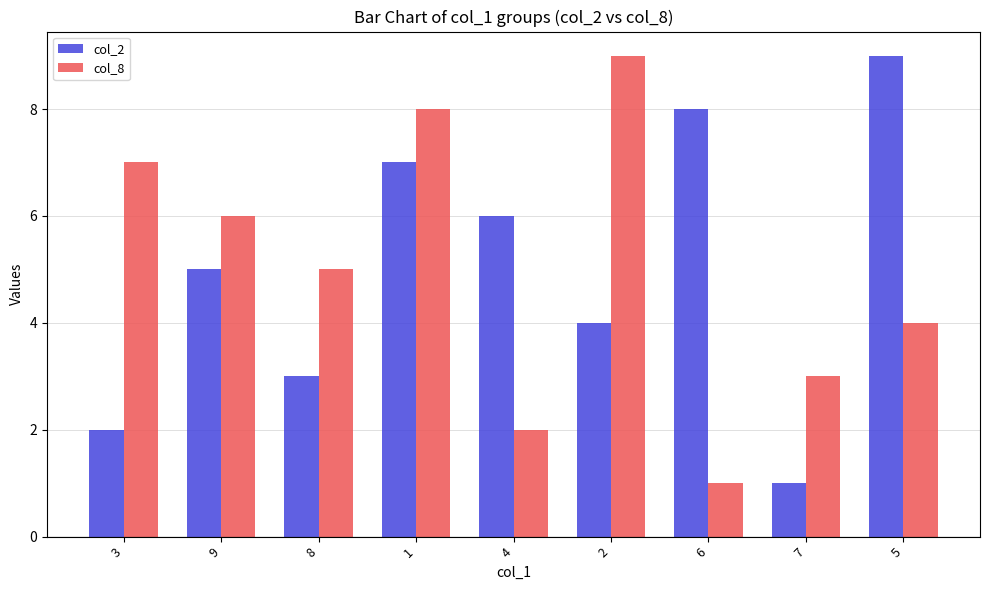

What is the label of the 1st bar from the left?

3